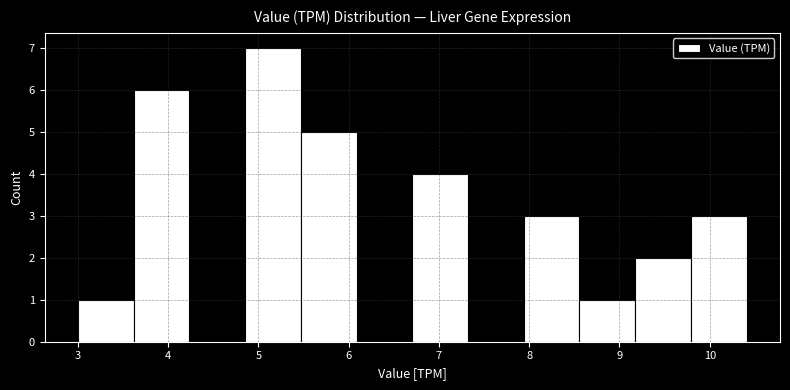

Reading left to right, transcribe this chart: for each bar, give the range it covers on the x-axis and its height. Neither the bar edges nor the heights are printed on the chart, so give them approximately, as read against the axes.

3.0 to 3.6: 1
3.6 to 4.2: 6
4.2 to 4.9: 0
4.9 to 5.5: 7
5.5 to 6.1: 5
6.1 to 6.7: 0
6.7 to 7.3: 4
7.3 to 7.9: 0
7.9 to 8.6: 3
8.6 to 9.2: 1
9.2 to 9.8: 2
9.8 to 10.4: 3